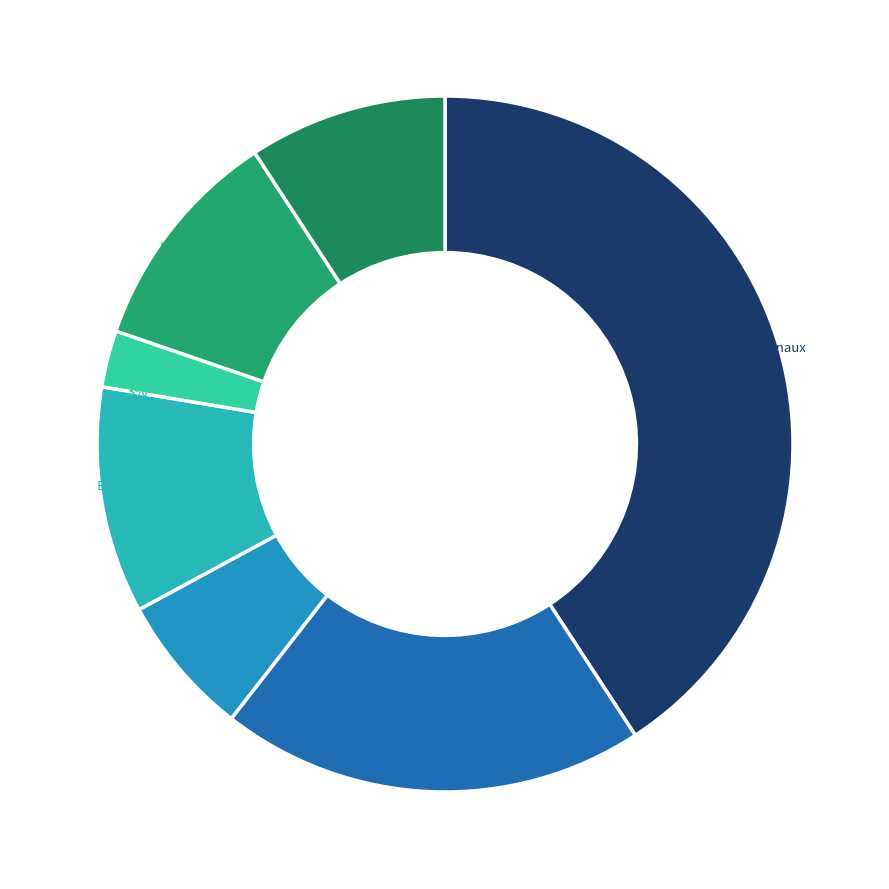

What percentage is the Cosentino Lillo slice, to the nearest percent?

9%